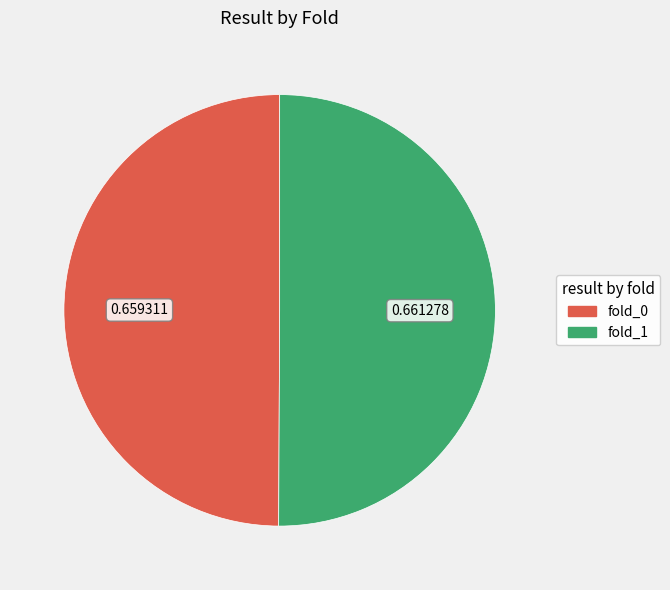

The fold_1 slice represents 50% of the pie. True or false?

True